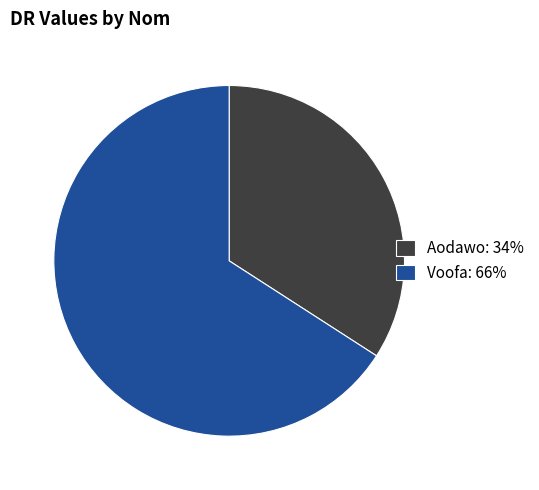

Which slice is the largest?

Voofa